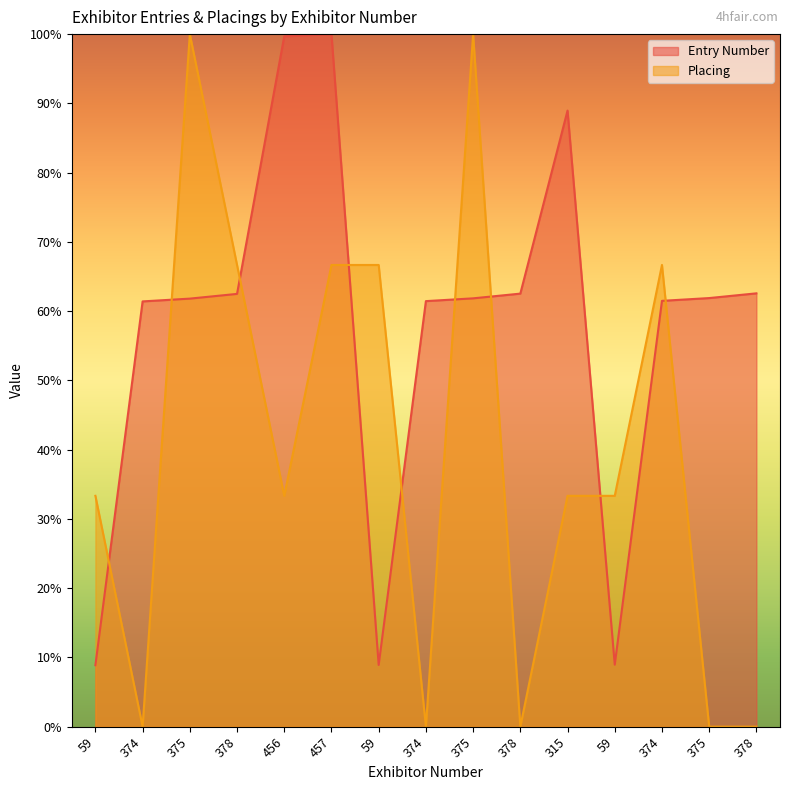

What is the minimum value for Entry Number?

8.9